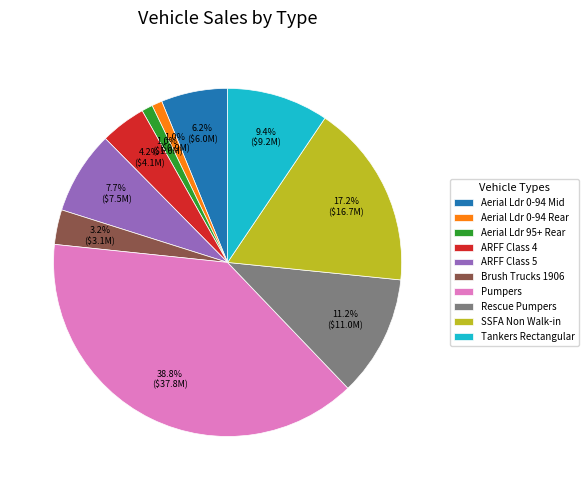

Which slice is the largest?

Pumpers